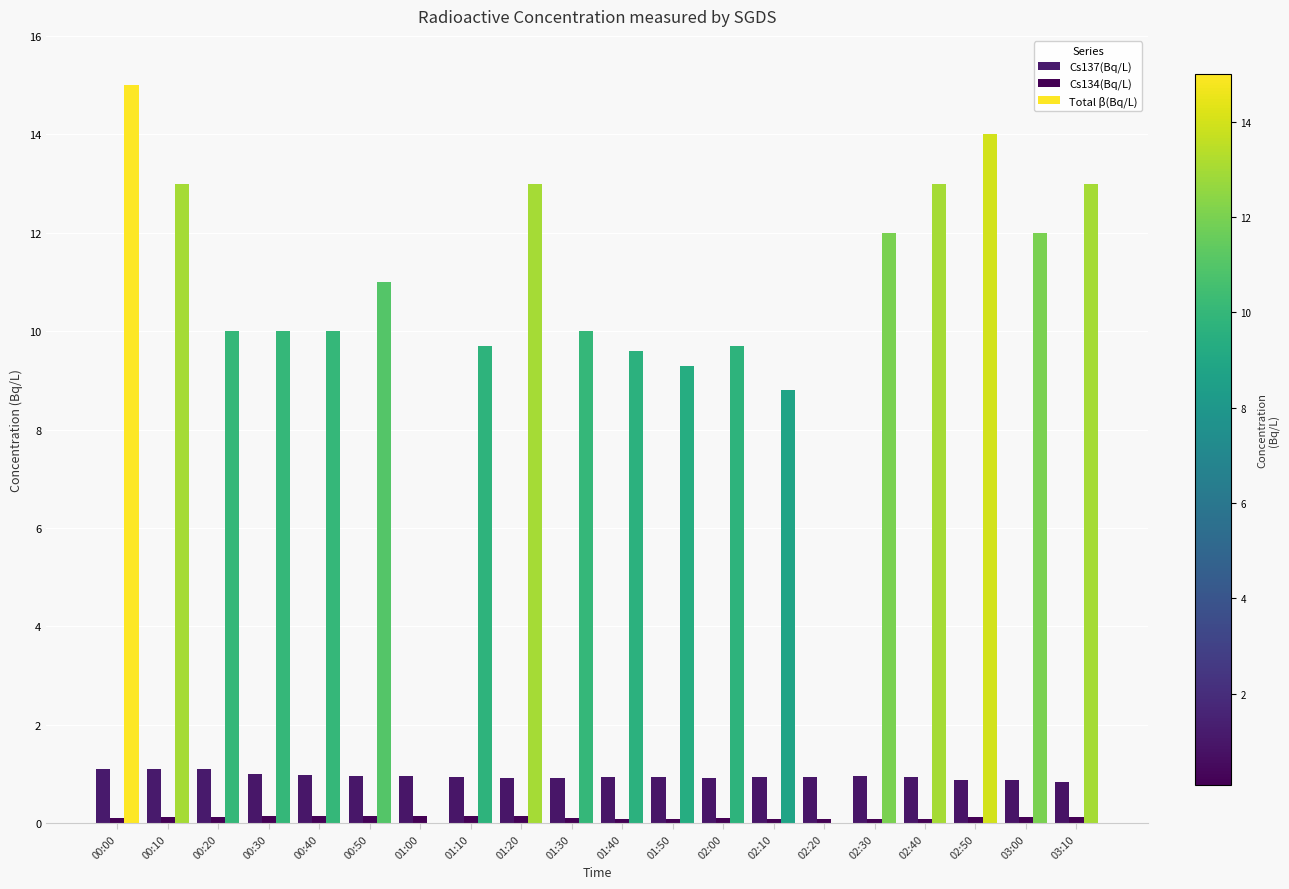

Are the bars grouped side by side (vs. stacked)?

Yes